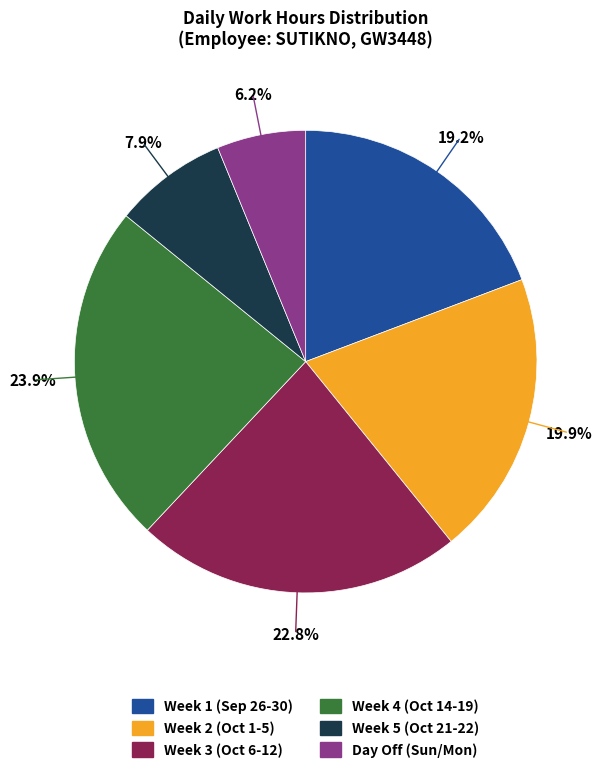

To the nearest percent, what is the difference between the largest and smallest slice percentages?

18%